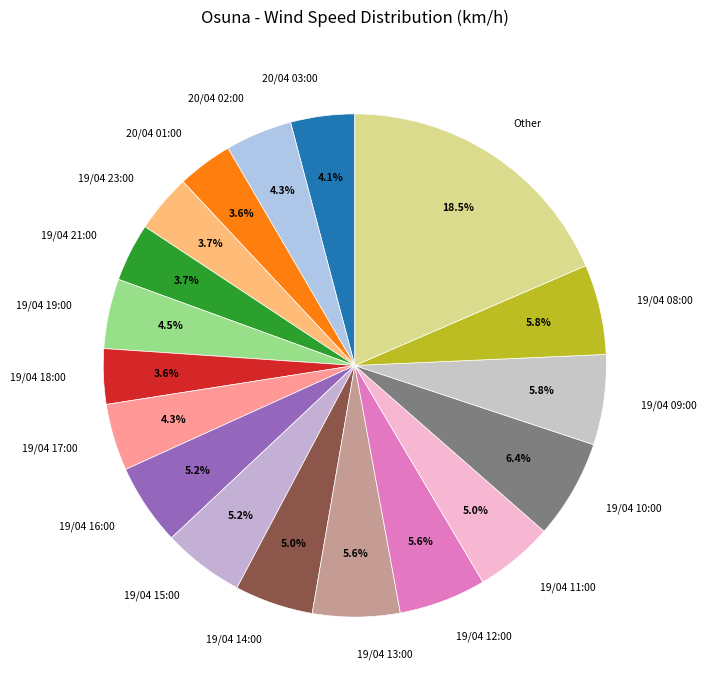

Which slice is the largest?

Other